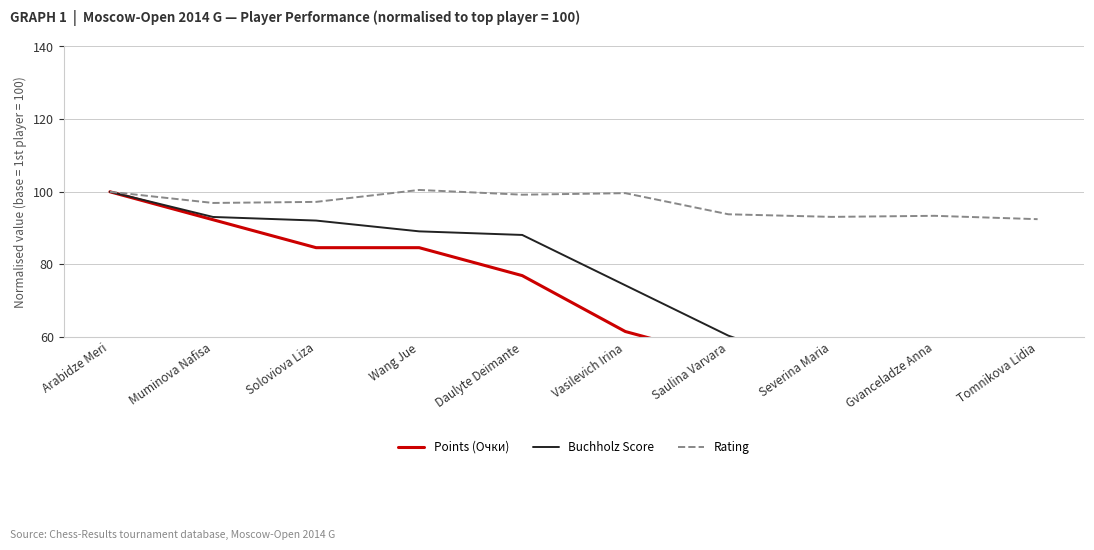

At how many categories does at least one series exceed 52?

10